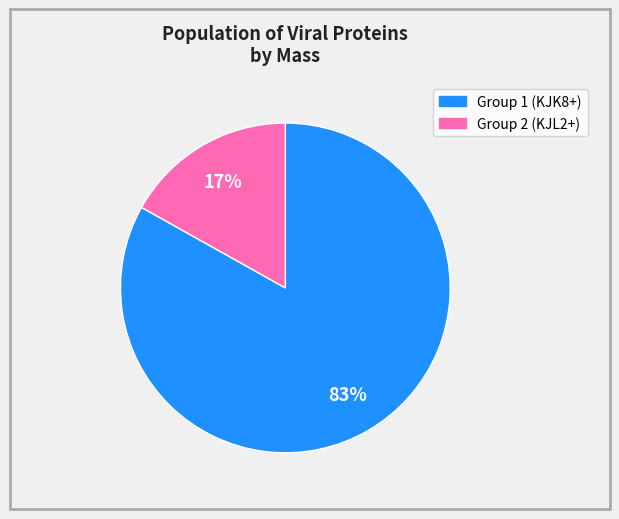

To the nearest percent, what is the difference between the largest and smallest slice percentages?

66%